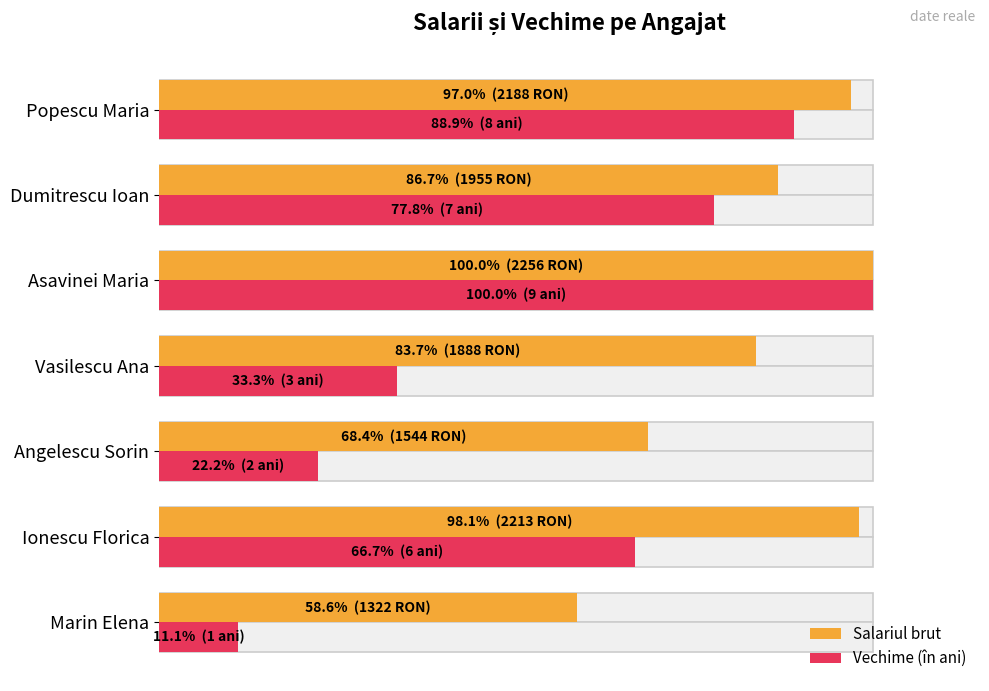

Which series has the widest spread of values?

Vechime (în ani)